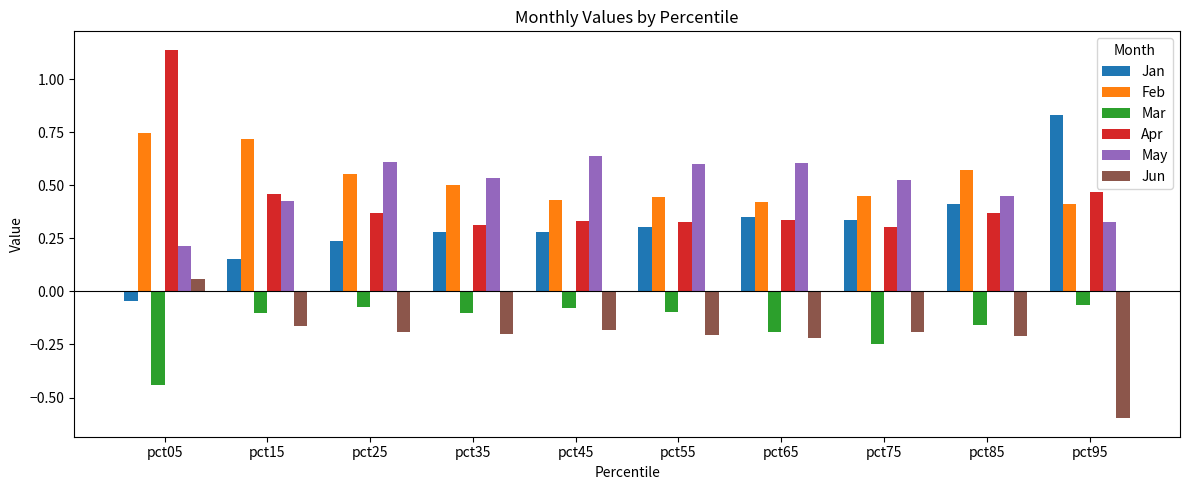

At which label is Jun closest to 0?

pct05